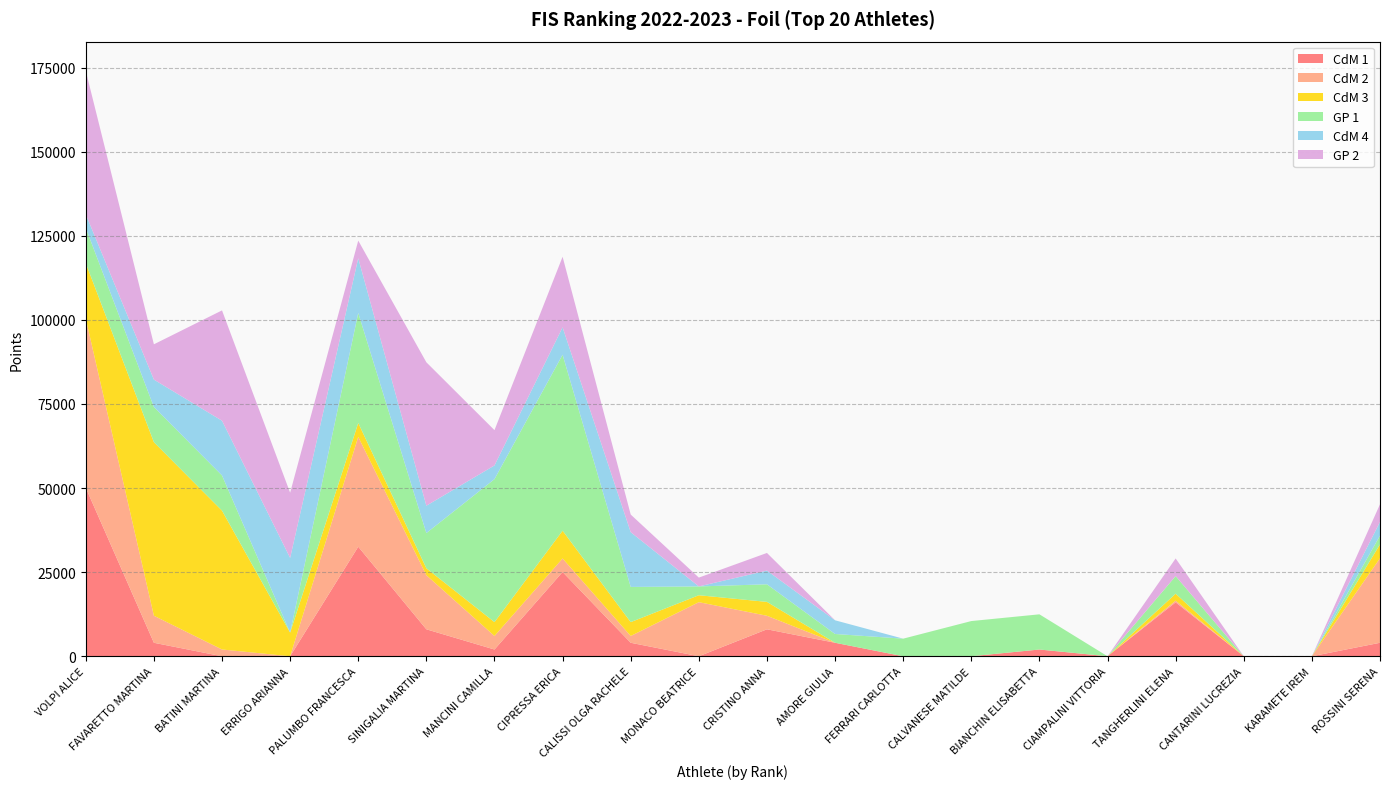

Reading left to right, extract all data points from this chart.

CdM 1: VOLPI ALICE=50100.0	FAVARETTO MARTINA=4008.0	BATINI MARTINA=0.0	ERRIGO ARIANNA=0.0	PALUMBO FRANCESCA=32565.0	SINIGALIA MARTINA=8016.0	MANCINI CAMILLA=2004.0	CIPRESSA ERICA=25050.0	CALISSI OLGA RACHELE=4008.0	MONACO BEATRICE=0.0	CRISTINO ANNA=8016.0	AMORE GIULIA=4008.0	FERRARI CARLOTTA=0.0	CALVANESE MATILDE=0.0	BIANCHIN ELISABETTA=2004.1	CIAMPALINI VITTORIA=0.0	TANGHERLINI ELENA=16032.0	CANTARINI LUCREZIA=0.0	KARAMETE IREM=0.0	ROSSINI SERENA=4008.0
CdM 2: VOLPI ALICE=50250.0	FAVARETTO MARTINA=8040.0	BATINI MARTINA=2010.1	ERRIGO ARIANNA=0.0	PALUMBO FRANCESCA=32662.5	SINIGALIA MARTINA=16080.0	MANCINI CAMILLA=4020.0	CIPRESSA ERICA=4020.0	CALISSI OLGA RACHELE=2010.0	MONACO BEATRICE=16080.0	CRISTINO ANNA=4020.0	AMORE GIULIA=0.0	FERRARI CARLOTTA=0.0	CALVANESE MATILDE=0.0	BIANCHIN ELISABETTA=0.0	CIAMPALINI VITTORIA=0.0	TANGHERLINI ELENA=502.5	CANTARINI LUCREZIA=0.0	KARAMETE IREM=0.0	ROSSINI SERENA=25125.0
CdM 3: VOLPI ALICE=16512.0	FAVARETTO MARTINA=51600.0	BATINI MARTINA=41280.0	ERRIGO ARIANNA=7032.0	PALUMBO FRANCESCA=4128.0	SINIGALIA MARTINA=2064.0	MANCINI CAMILLA=4128.0	CIPRESSA ERICA=8256.0	CALISSI OLGA RACHELE=4128.0	MONACO BEATRICE=2064.0	CRISTINO ANNA=4128.0	AMORE GIULIA=0.0	FERRARI CARLOTTA=0.0	CALVANESE MATILDE=0.0	BIANCHIN ELISABETTA=0.0	CIAMPALINI VITTORIA=0.0	TANGHERLINI ELENA=2064.0	CANTARINI LUCREZIA=0.0	KARAMETE IREM=0.0	ROSSINI SERENA=4128.0
GP 1: VOLPI ALICE=10464.0	FAVARETTO MARTINA=10464.0	BATINI MARTINA=10464.0	ERRIGO ARIANNA=0.0	PALUMBO FRANCESCA=32700.0	SINIGALIA MARTINA=10464.0	MANCINI CAMILLA=42510.0	CIPRESSA ERICA=52320.0	CALISSI OLGA RACHELE=10464.0	MONACO BEATRICE=2616.1	CRISTINO ANNA=5232.0	AMORE GIULIA=2616.0	FERRARI CARLOTTA=5232.0	CALVANESE MATILDE=10464.0	BIANCHIN ELISABETTA=10464.0	CIAMPALINI VITTORIA=0.0	TANGHERLINI ELENA=5232.0	CANTARINI LUCREZIA=0.0	KARAMETE IREM=0.0	ROSSINI SERENA=2616.0
CdM 4: VOLPI ALICE=4068.0	FAVARETTO MARTINA=8136.0	BATINI MARTINA=16272.0	ERRIGO ARIANNA=22200.0	PALUMBO FRANCESCA=16272.0	SINIGALIA MARTINA=8136.0	MANCINI CAMILLA=4068.0	CIPRESSA ERICA=8136.0	CALISSI OLGA RACHELE=16272.0	MONACO BEATRICE=0.0	CRISTINO ANNA=4068.0	AMORE GIULIA=4068.0	FERRARI CARLOTTA=0.0	CALVANESE MATILDE=0.0	BIANCHIN ELISABETTA=0.0	CIAMPALINI VITTORIA=0.0	TANGHERLINI ELENA=0.0	CANTARINI LUCREZIA=0.0	KARAMETE IREM=0.0	ROSSINI SERENA=4068.0
GP 2: VOLPI ALICE=42640.0	FAVARETTO MARTINA=10496.0	BATINI MARTINA=32800.0	ERRIGO ARIANNA=19392.0	PALUMBO FRANCESCA=5248.0	SINIGALIA MARTINA=42640.0	MANCINI CAMILLA=10496.0	CIPRESSA ERICA=20992.0	CALISSI OLGA RACHELE=5248.0	MONACO BEATRICE=2624.1	CRISTINO ANNA=5248.0	AMORE GIULIA=0.0	FERRARI CARLOTTA=0.0	CALVANESE MATILDE=0.0	BIANCHIN ELISABETTA=0.0	CIAMPALINI VITTORIA=0.0	TANGHERLINI ELENA=5248.0	CANTARINI LUCREZIA=0.0	KARAMETE IREM=0.0	ROSSINI SERENA=5248.0